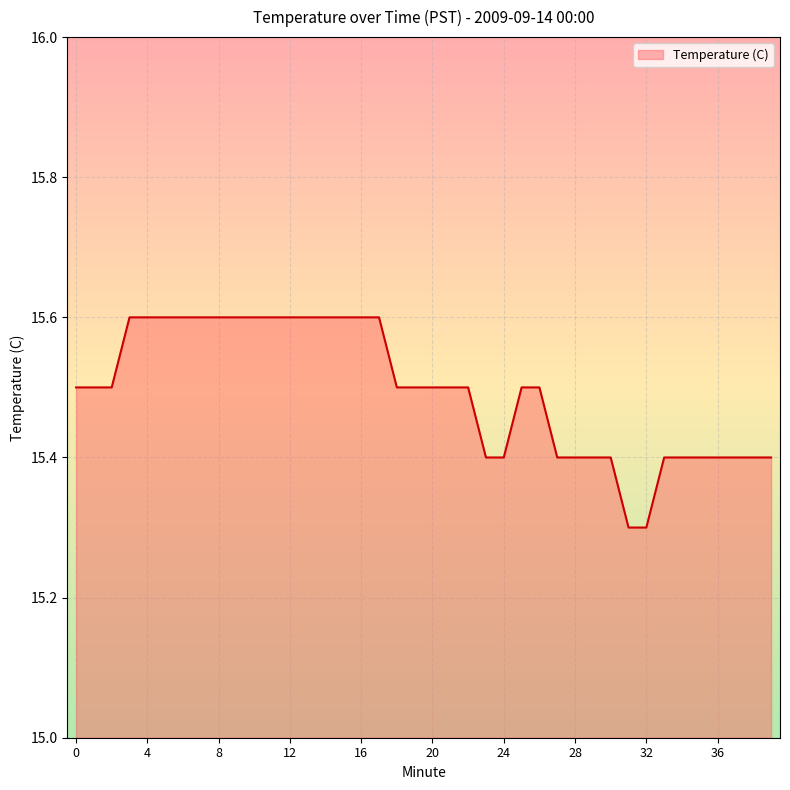

What is the minimum value shown in the chart?

15.3